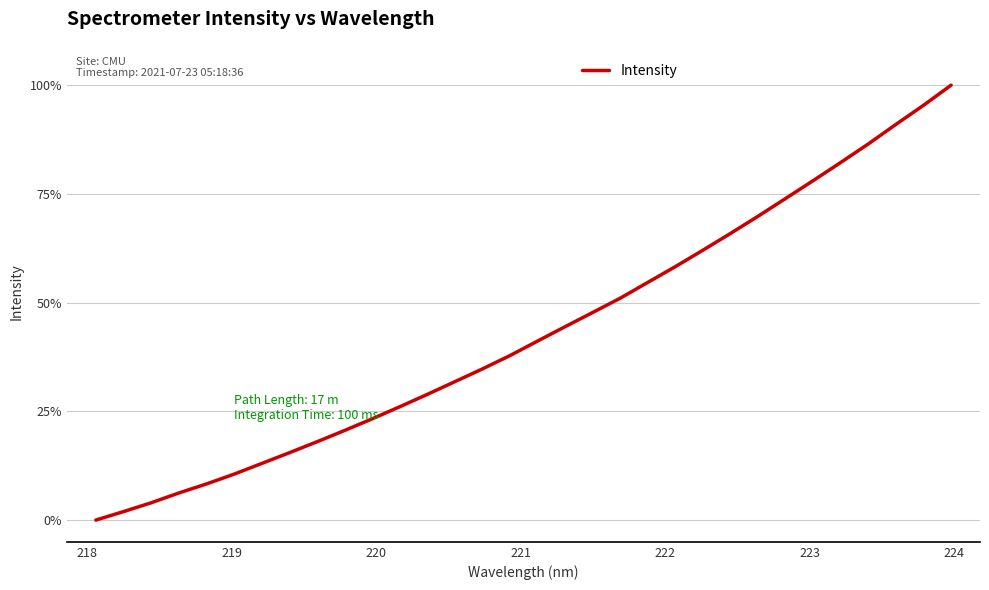

What is the average value?

43.2